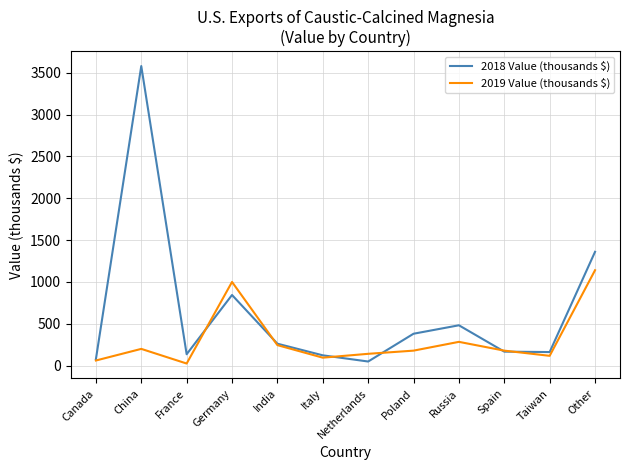

What is the average value of the 2018 Value (thousands $) series?

635